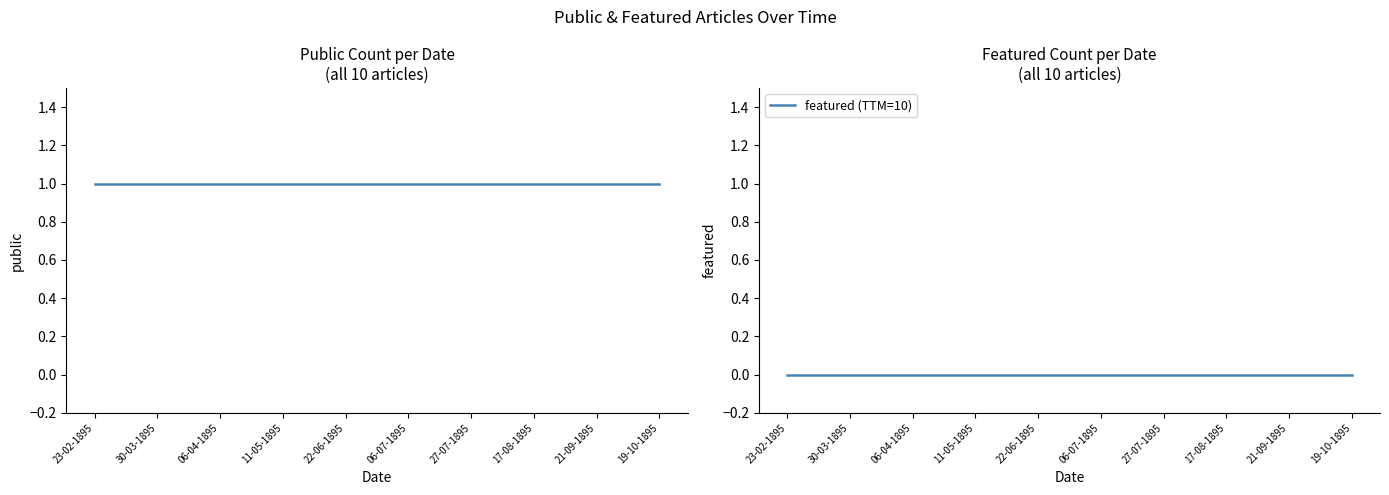

Does the chart display data point markers on the line(s)?

No